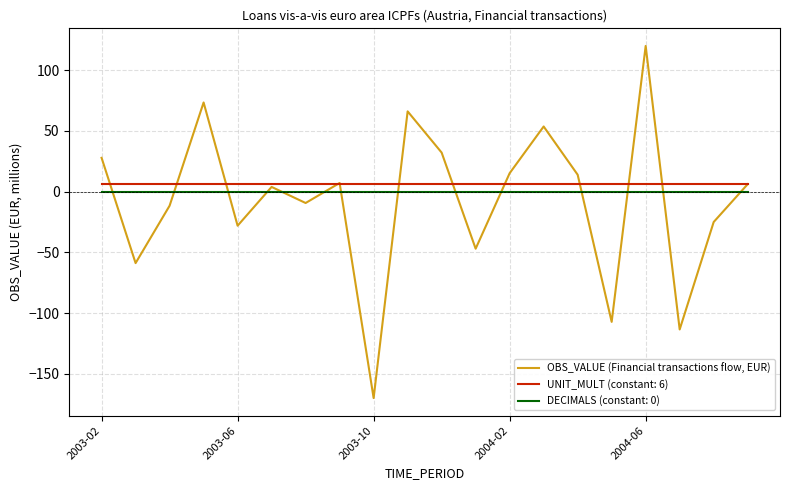

Which series has the widest spread of values?

OBS_VALUE (Financial transactions flow, EUR)